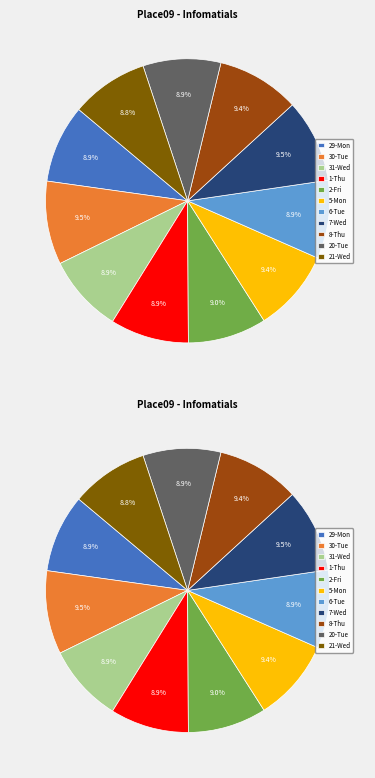

Do 5-Mon and 21-Wed together represent more than half of the pie?

No